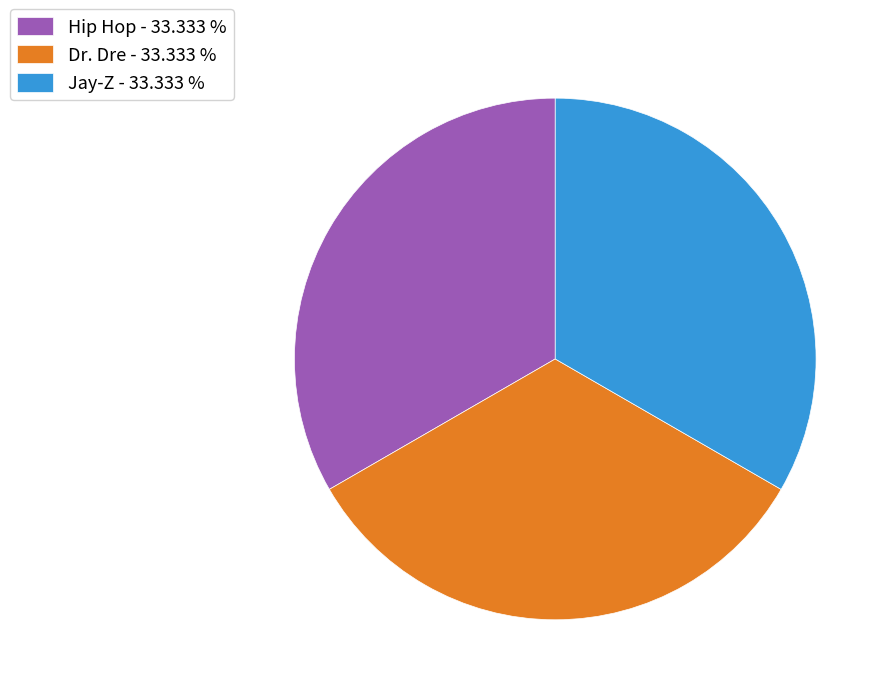

How many segments does this pie chart have?

3